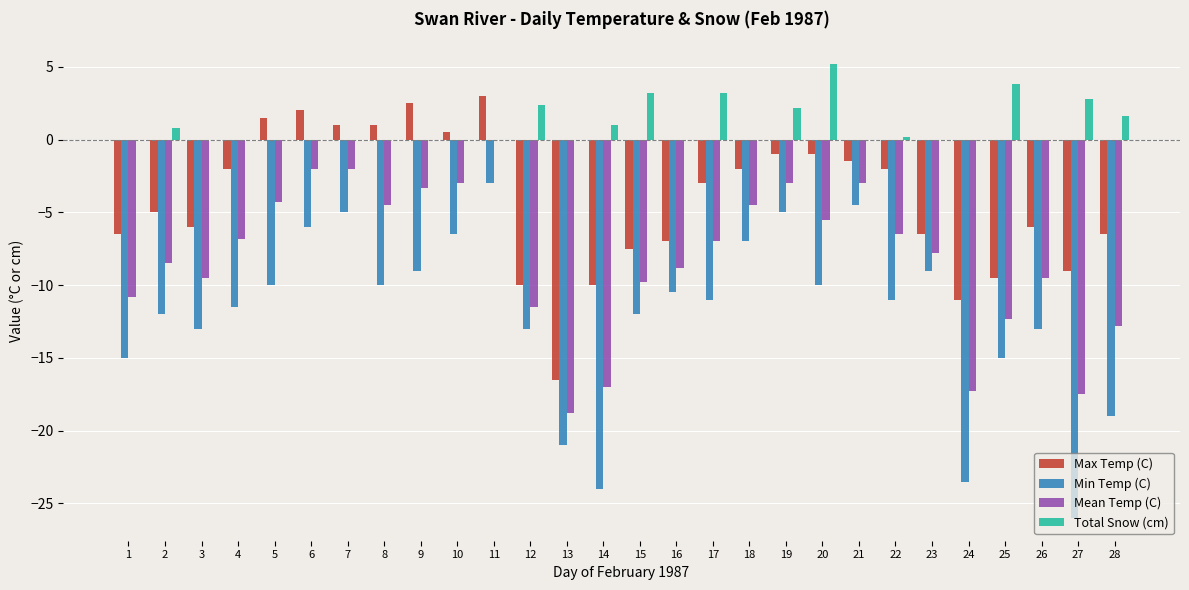

What is the sum of all Max Temp (C) values?

-118.0